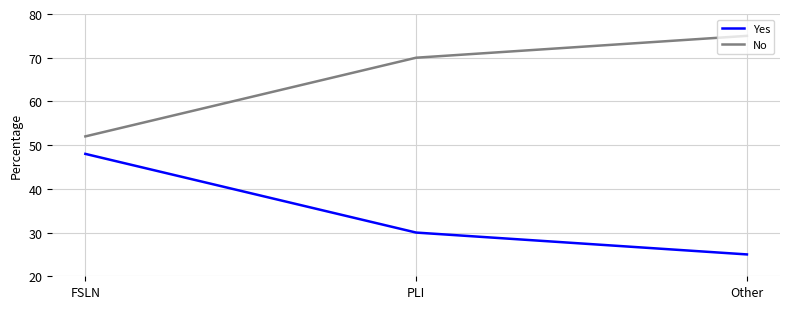

Does the chart have visible grid lines?

Yes